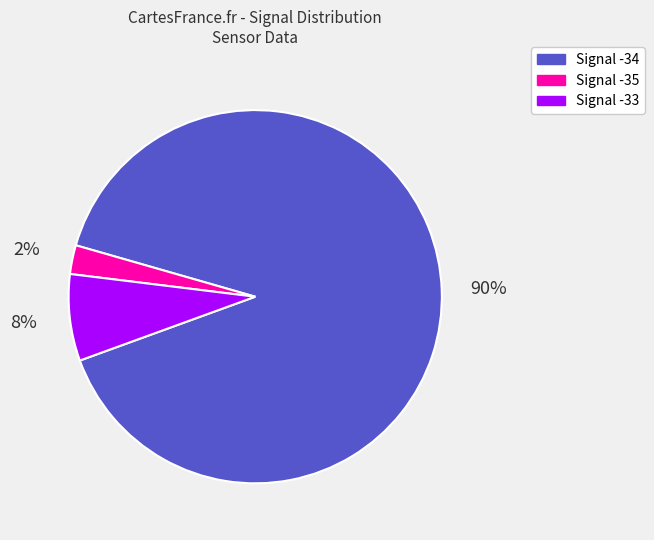

To the nearest percent, what is the average slice percentage?

33%